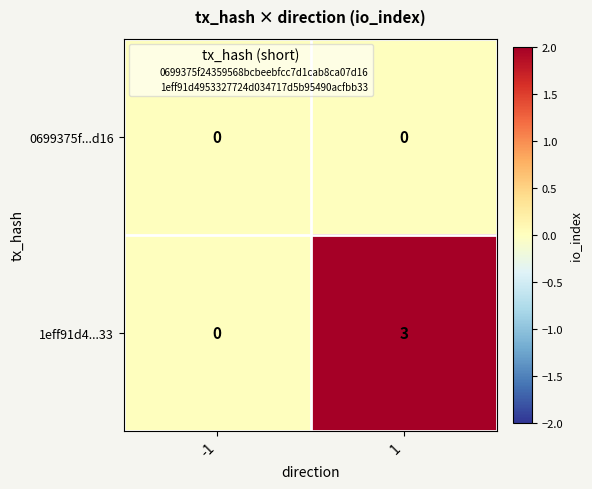

How many categories are shown in the chart?

2